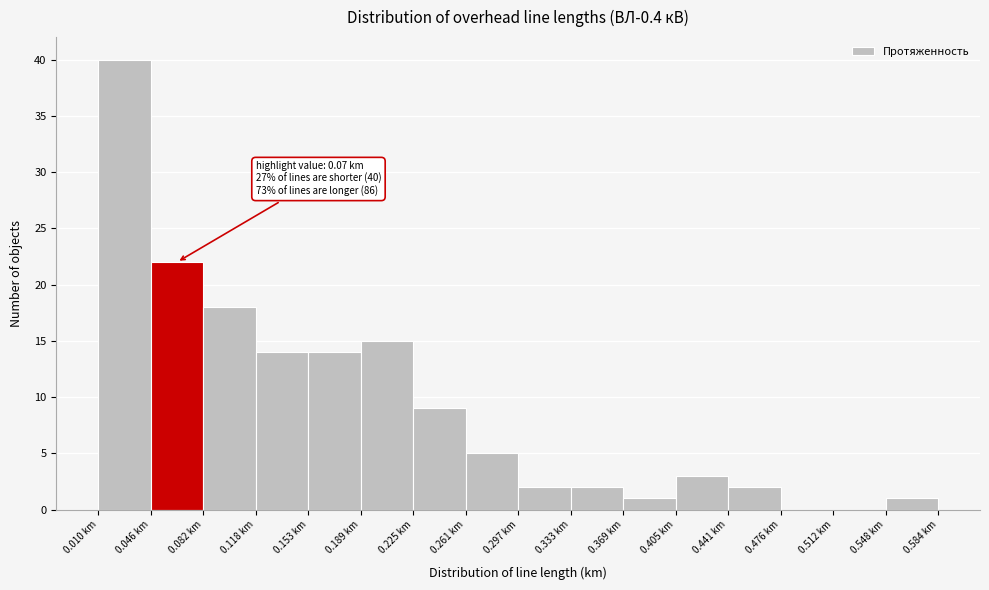

Over which range of the x-axis is the bar tallest?

0.010 to 0.045